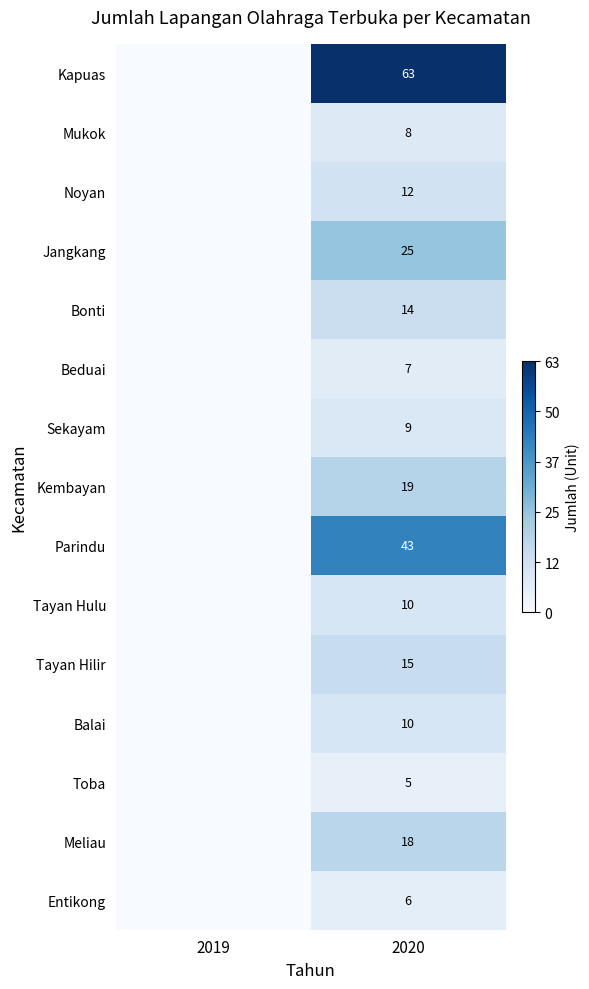

True or false: Kapuas has a value of 91 at 2020.

False